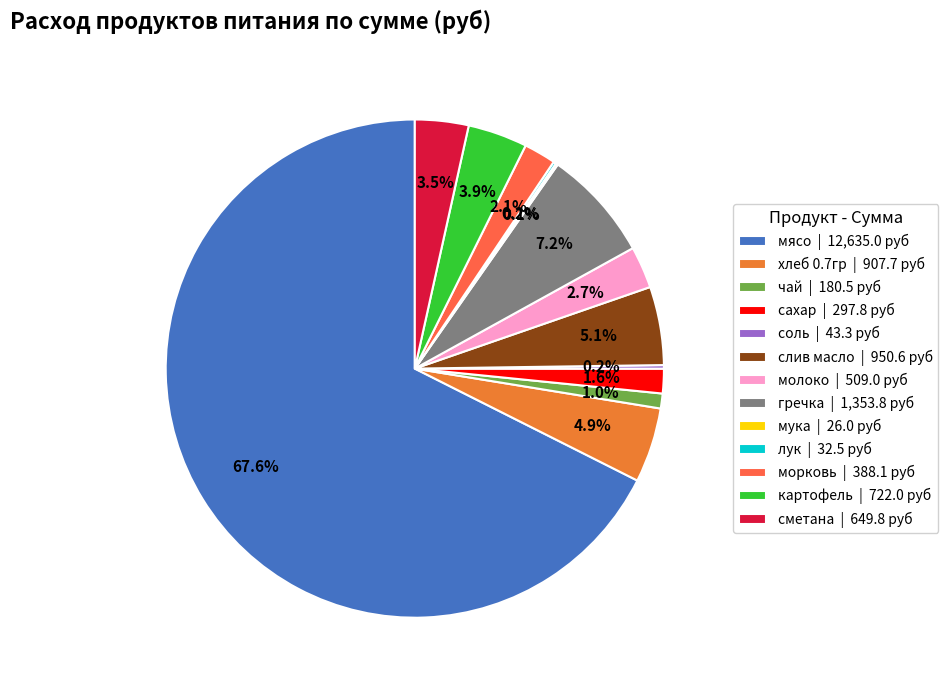

How many segments does this pie chart have?

13